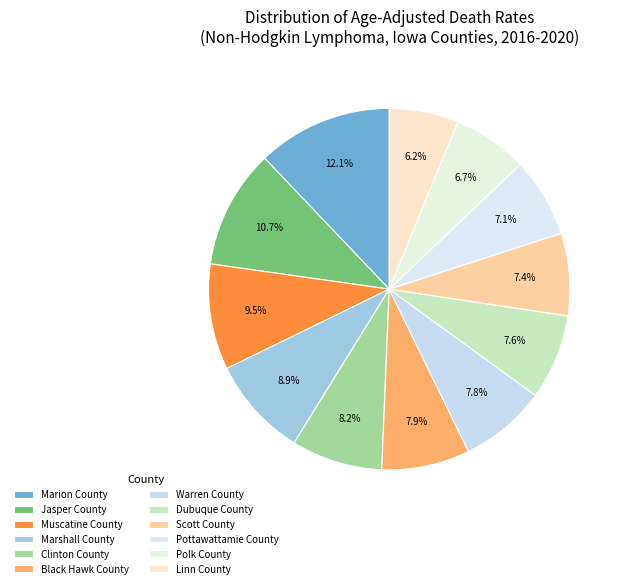

Count the number of slices in the pie.

12